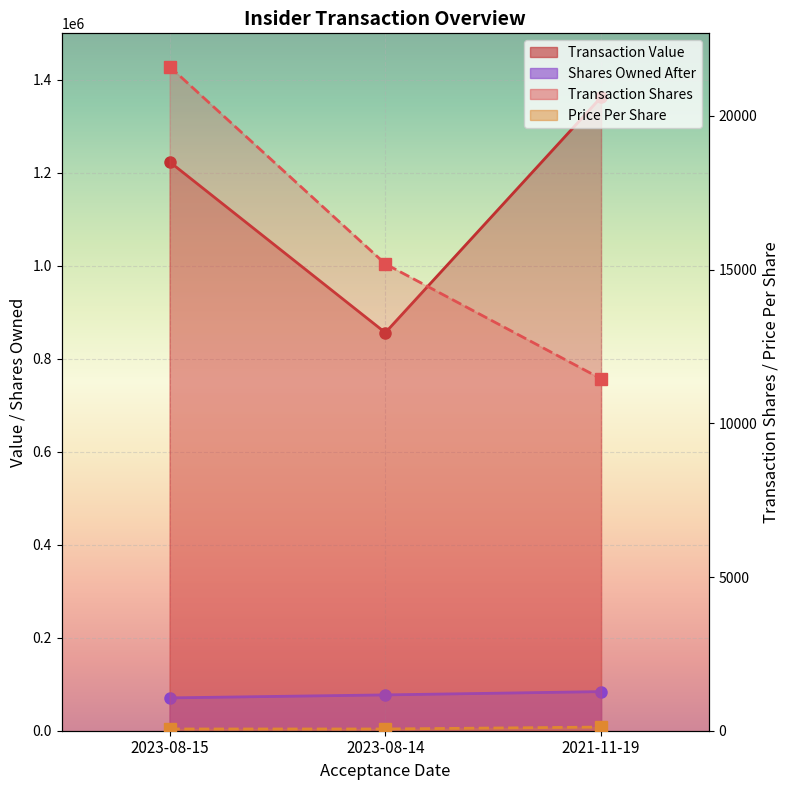

The value of transactionValue at 2021-11-19 is 2035317.1. True or false?

False